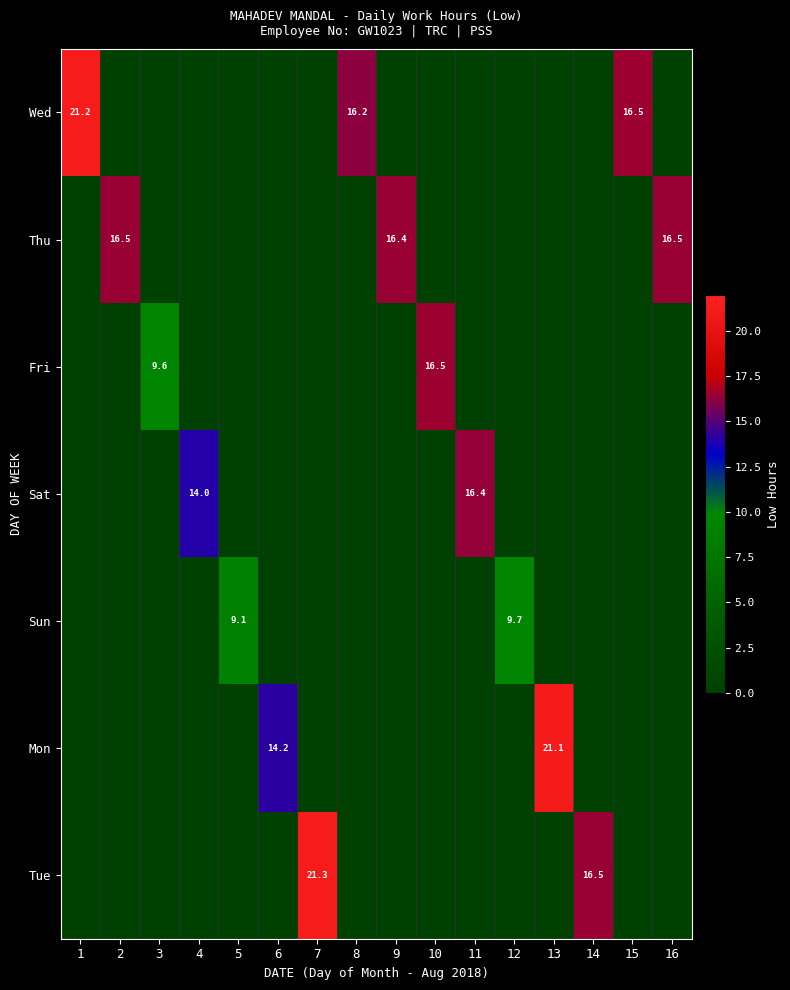

At how many categories does at least one series exceed 8?

16